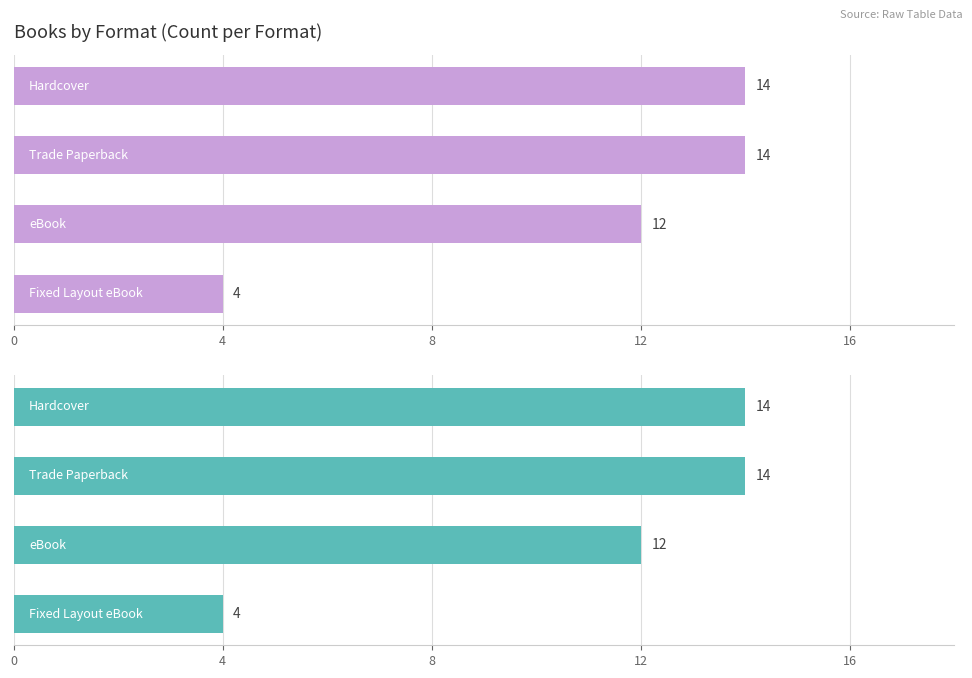

Reading left to right, transcribe all the data shown in this chart.

0=14	4=14	8=12	12=4